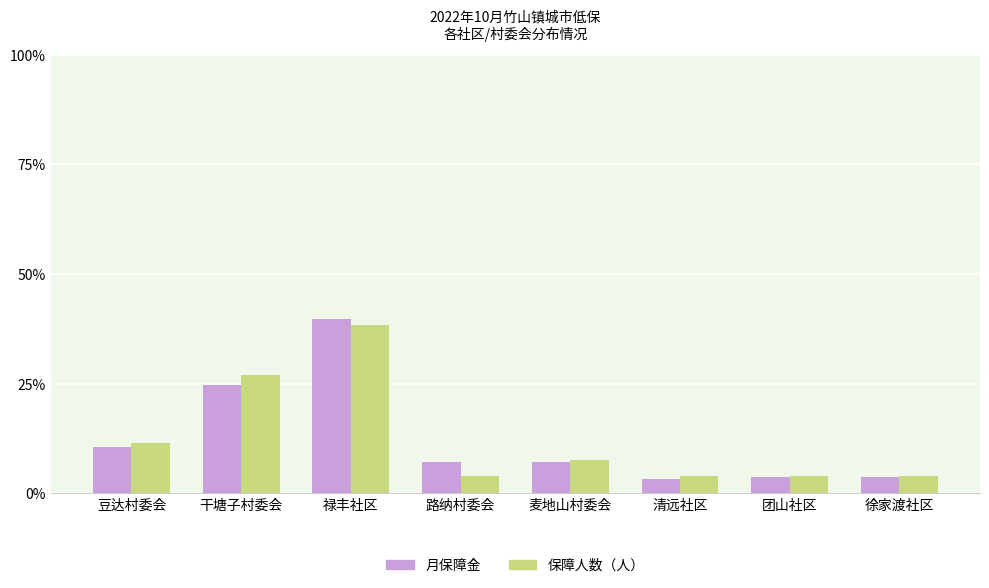

What is the spread (max minus min) of values at 干塘子村委会?

2.3